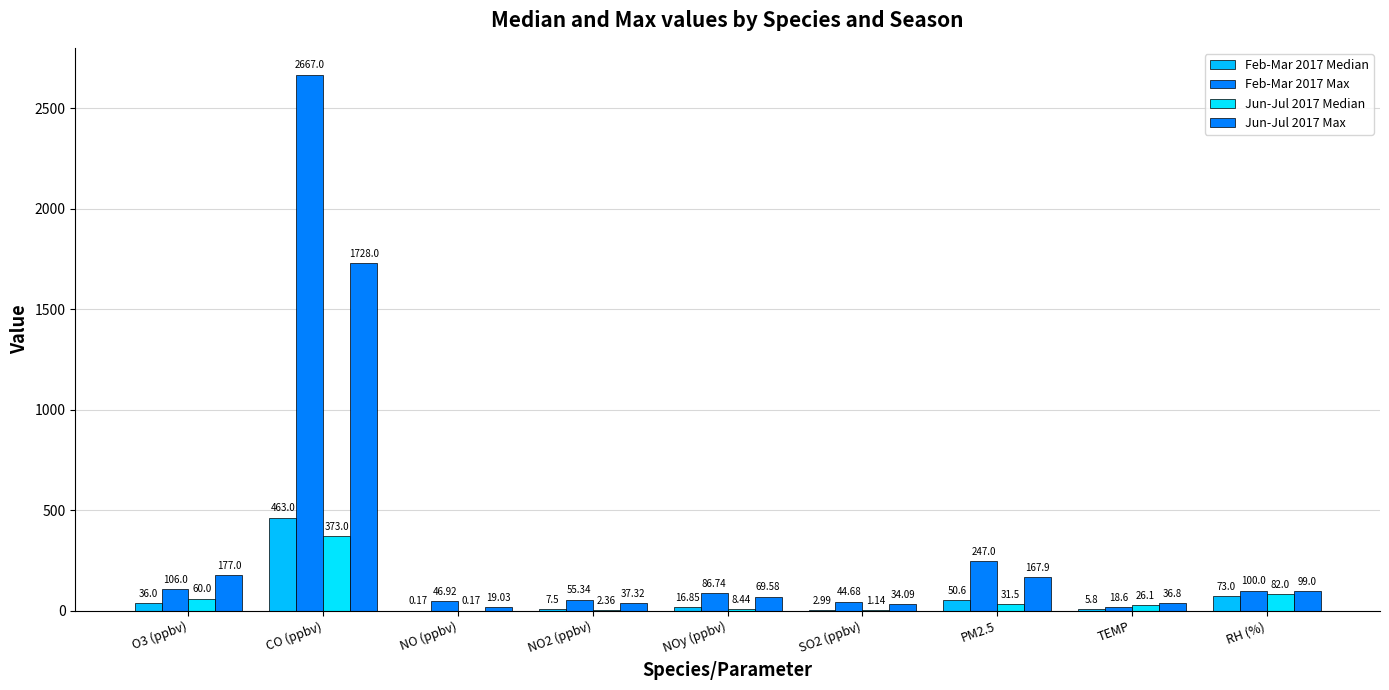

True or false: Jun-Jul 2017 Median has a value of 82.0 at RH (%).

True